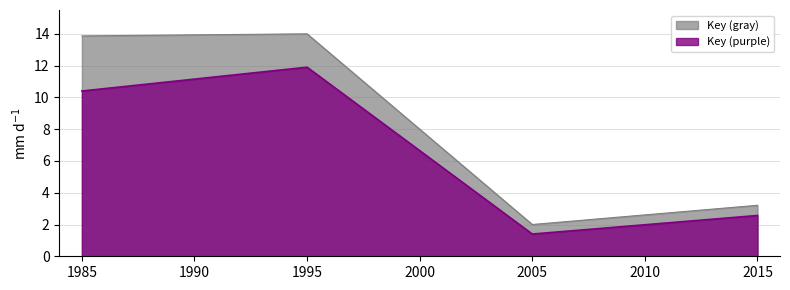

True or false: there are more than 2 points higher than both neighbors.

False